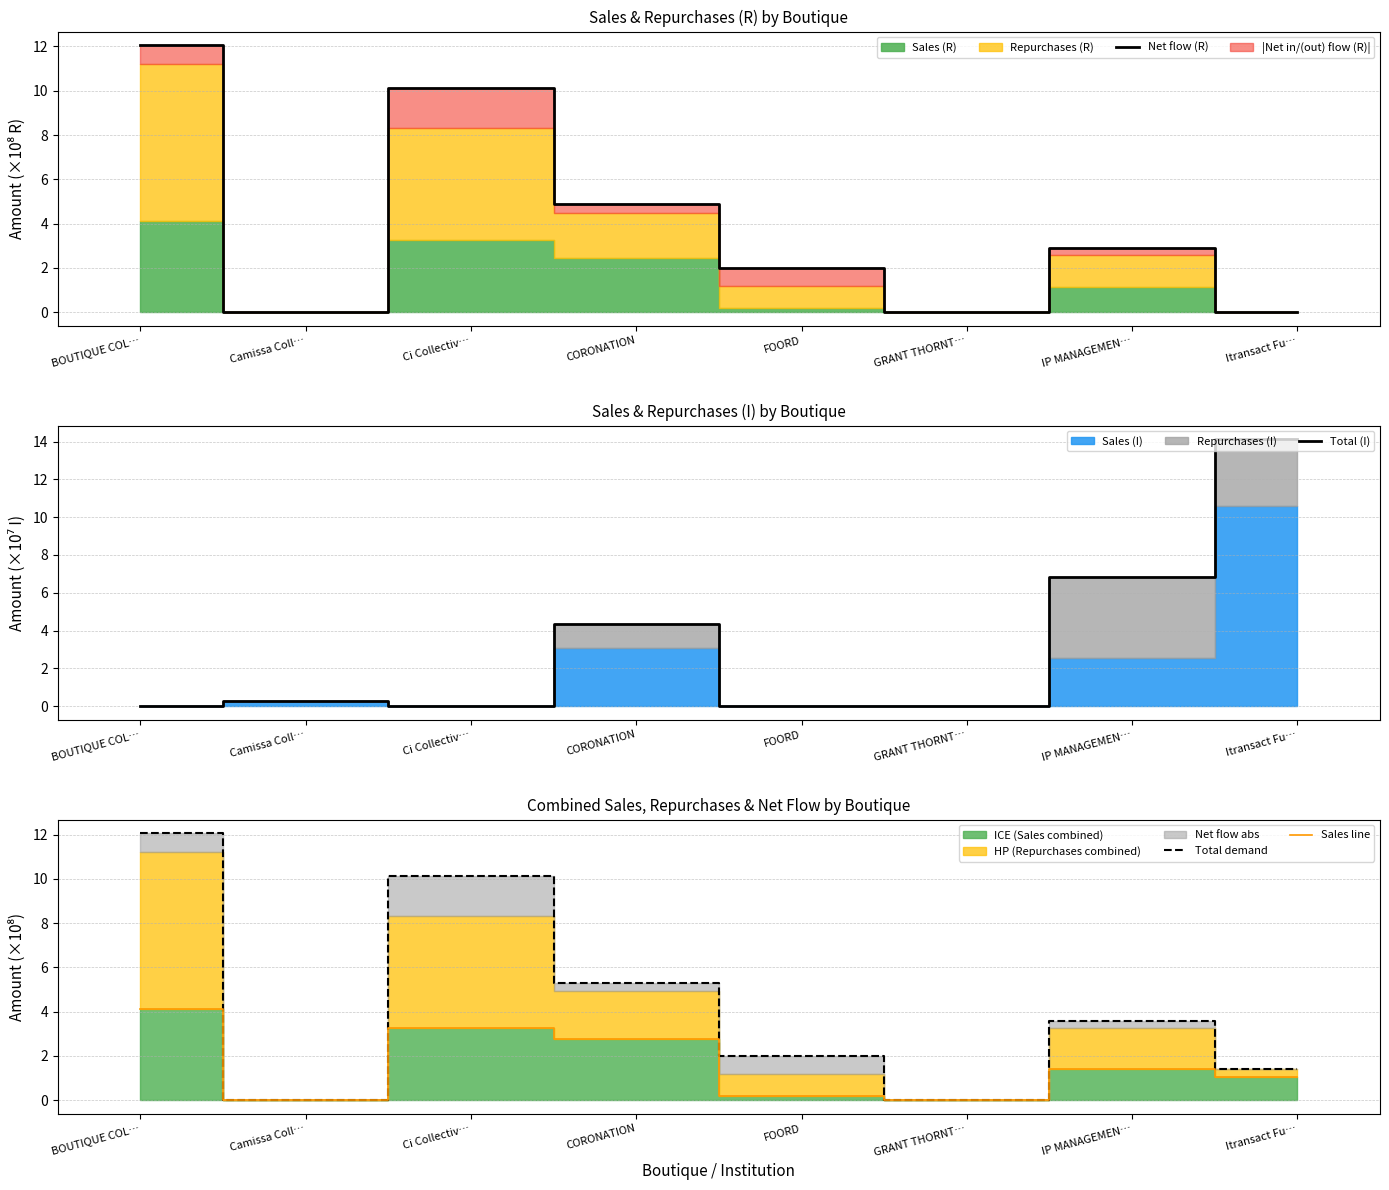

How many interior local peaks does the Total (I) series have?

2